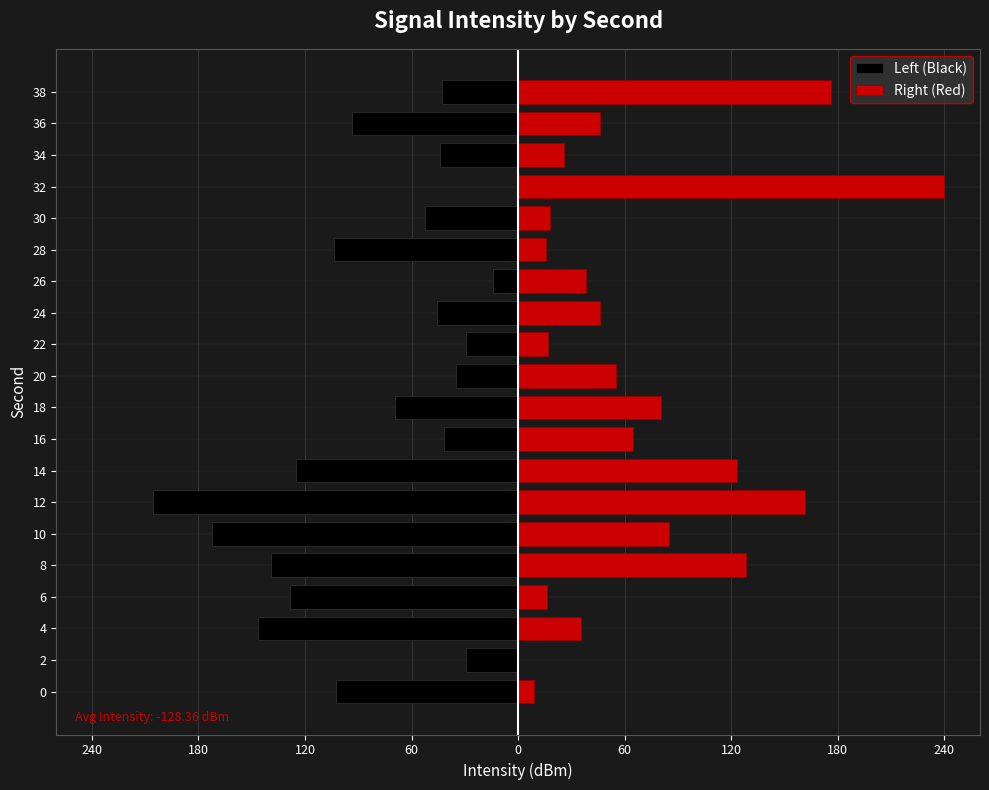

How many bars are there in total?

40